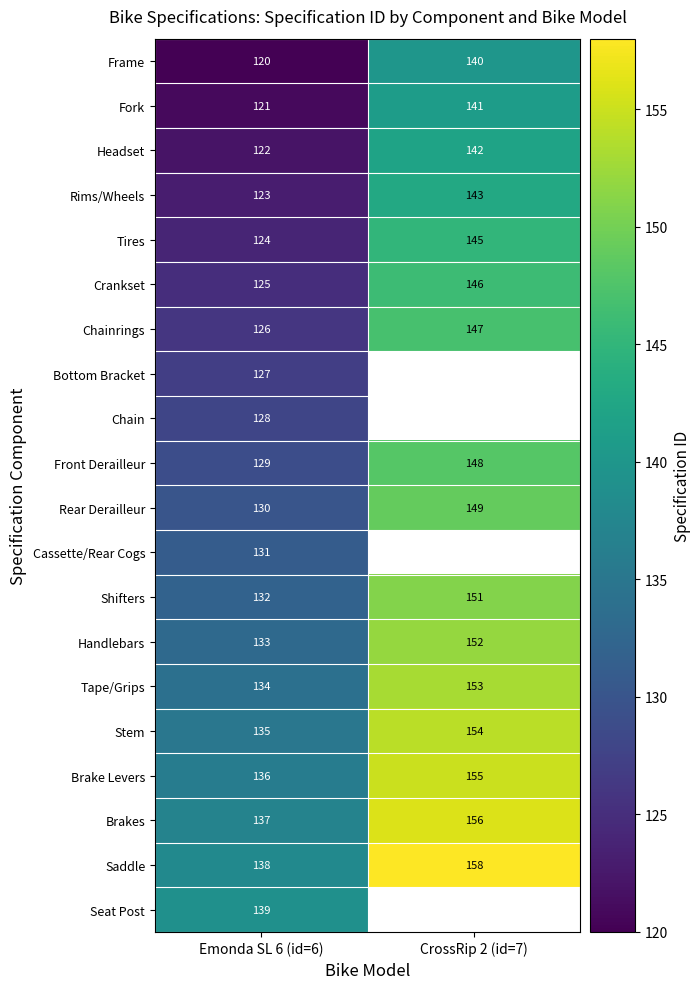

How many series are shown in this chart?

20